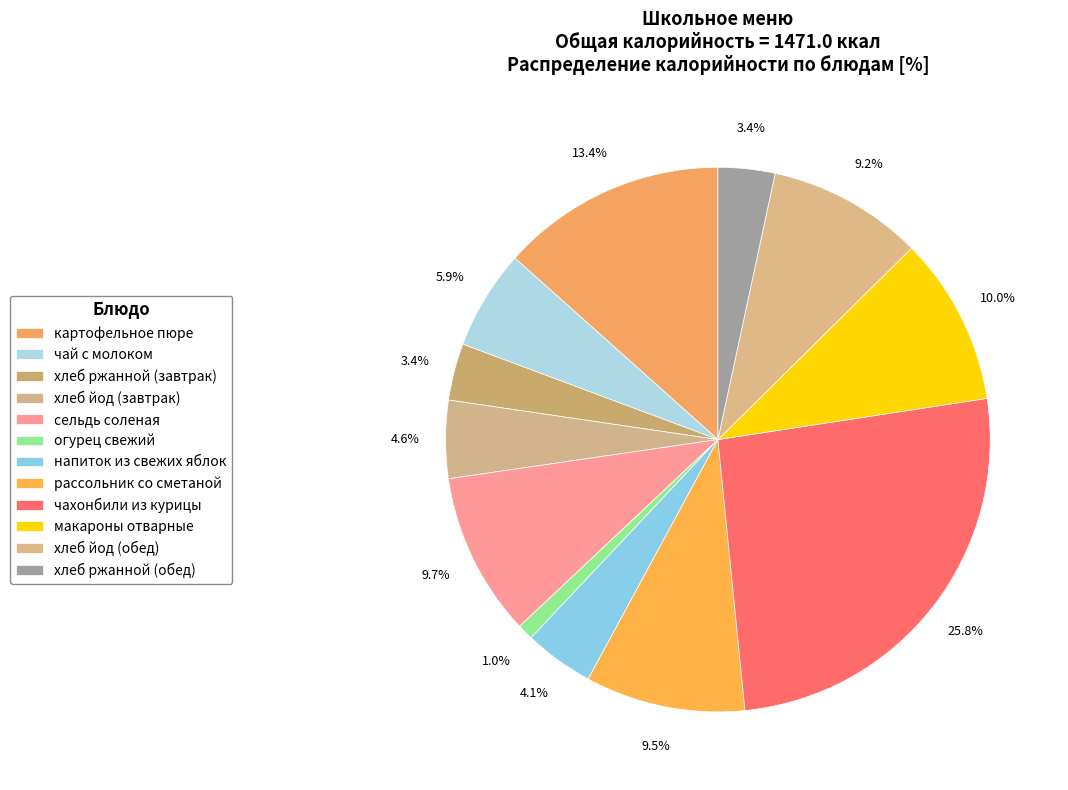

How many slices are in this pie chart?

12